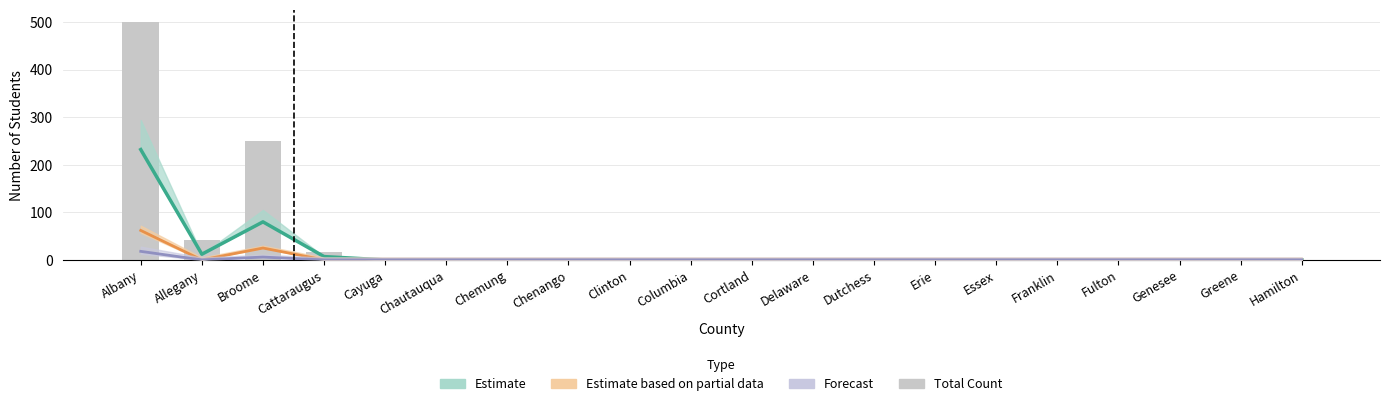

How many data points are above 0?

4